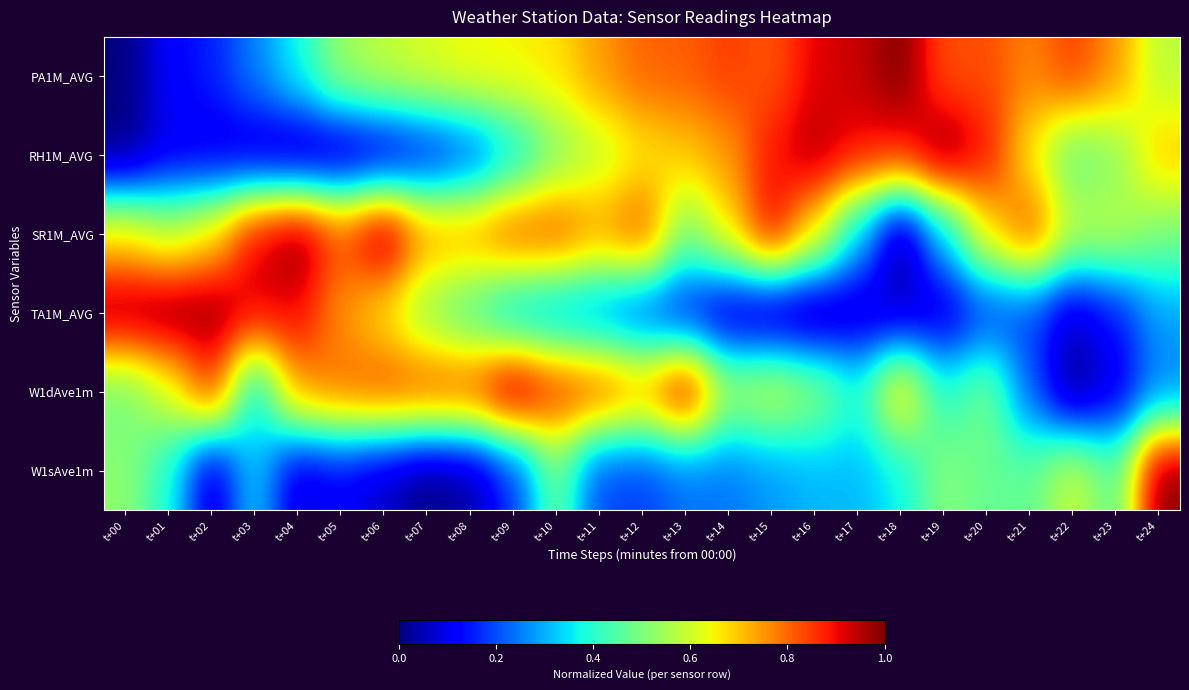

Between t+23 and t+03, which is larger?

t+23